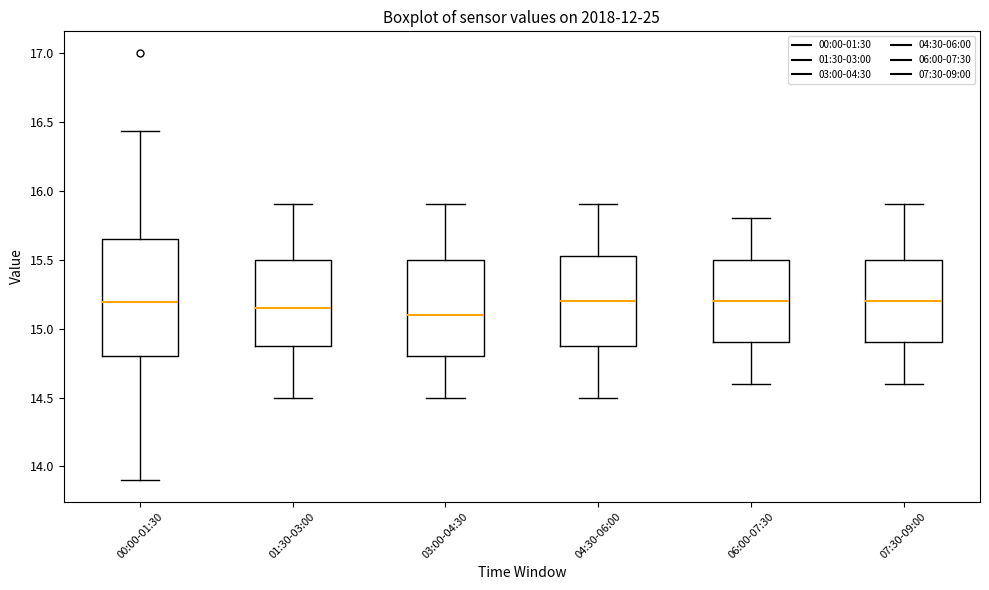

Reading left to right, transcribe this box plot: for each box, give where its median line is, the range the box spans, and where its two whiskers end, as read against the y-axis. The values are not printed on the chart, so give them approximately, as read against the axis.

00:00-01:30: median 15.20, box 14.80 to 15.65, whiskers 13.90 to 16.45
01:30-03:00: median 15.15, box 14.90 to 15.50, whiskers 14.50 to 15.90
03:00-04:30: median 15.10, box 14.80 to 15.50, whiskers 14.50 to 15.90
04:30-06:00: median 15.20, box 14.90 to 15.55, whiskers 14.50 to 15.90
06:00-07:30: median 15.20, box 14.90 to 15.50, whiskers 14.60 to 15.80
07:30-09:00: median 15.20, box 14.90 to 15.50, whiskers 14.60 to 15.90